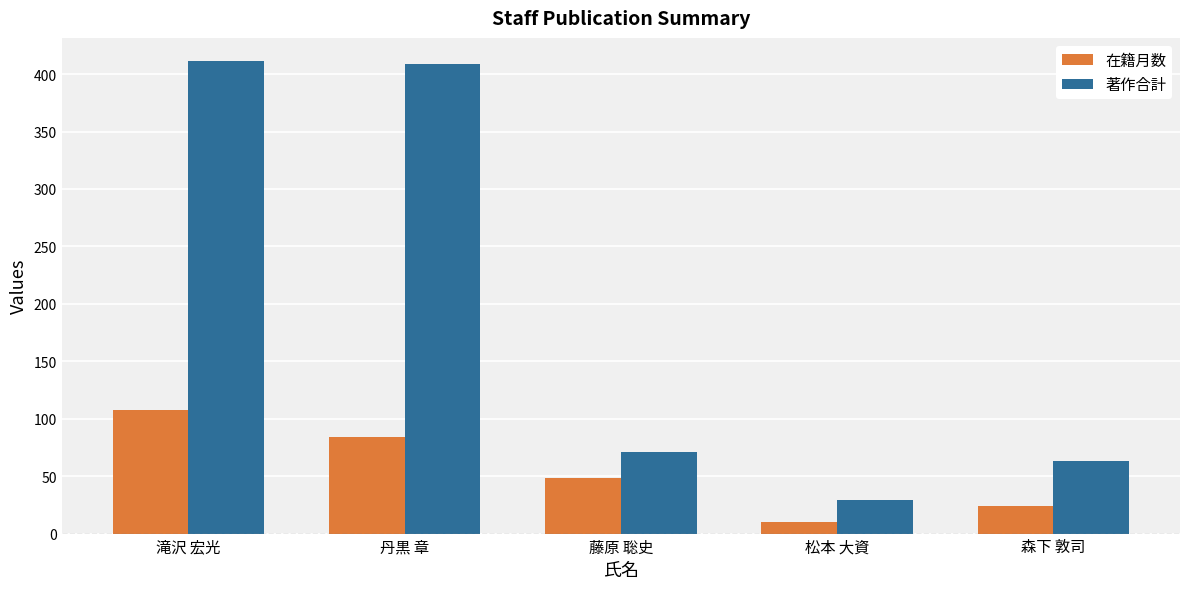

What is the sum of all 著作合計 values?

983